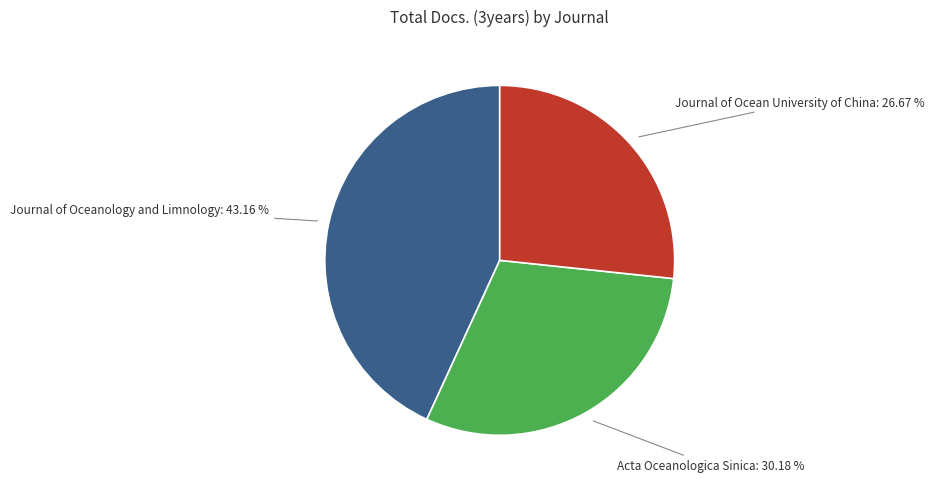

Is there any slice that represents more than half of the pie?

No